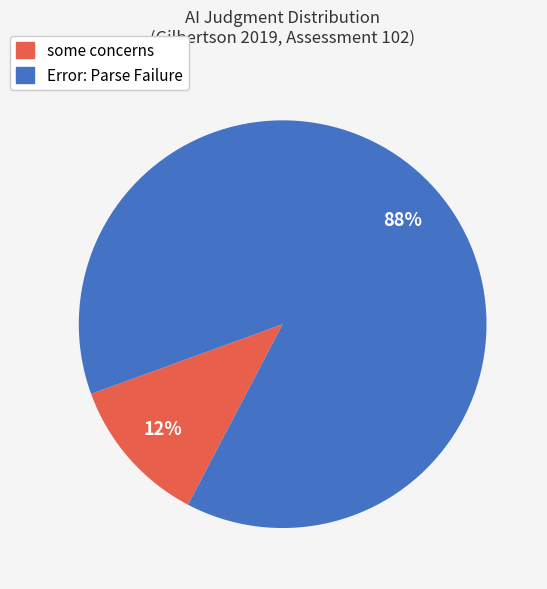

To the nearest percent, what is the difference between the largest and smallest slice percentages?

76%